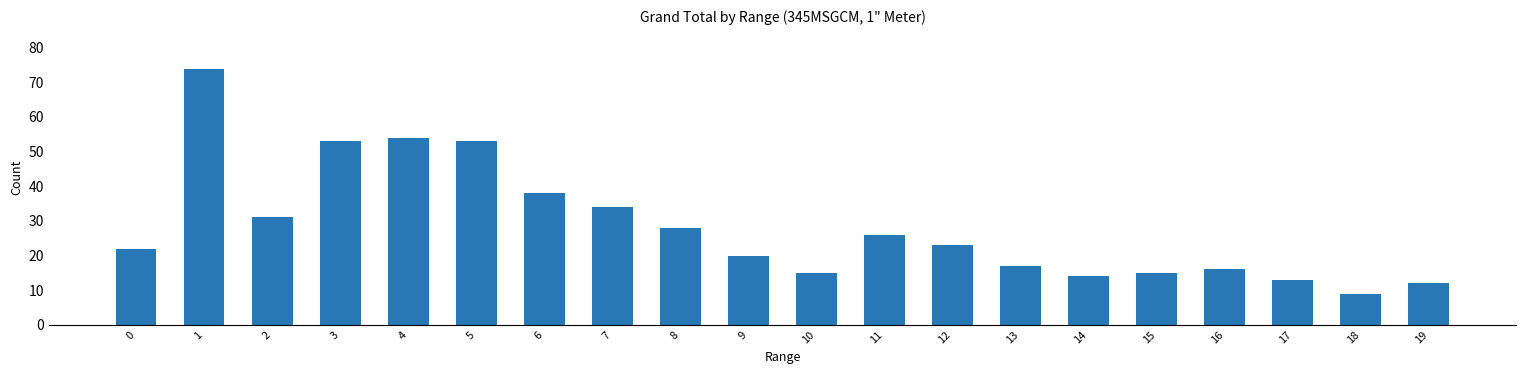

The chart shows a value of 12 at 18. True or false?

False